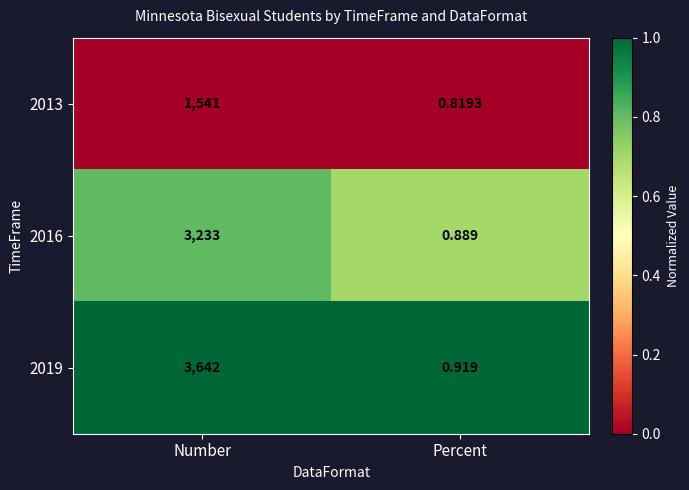

Which series has the largest range (max minus min)?

2019